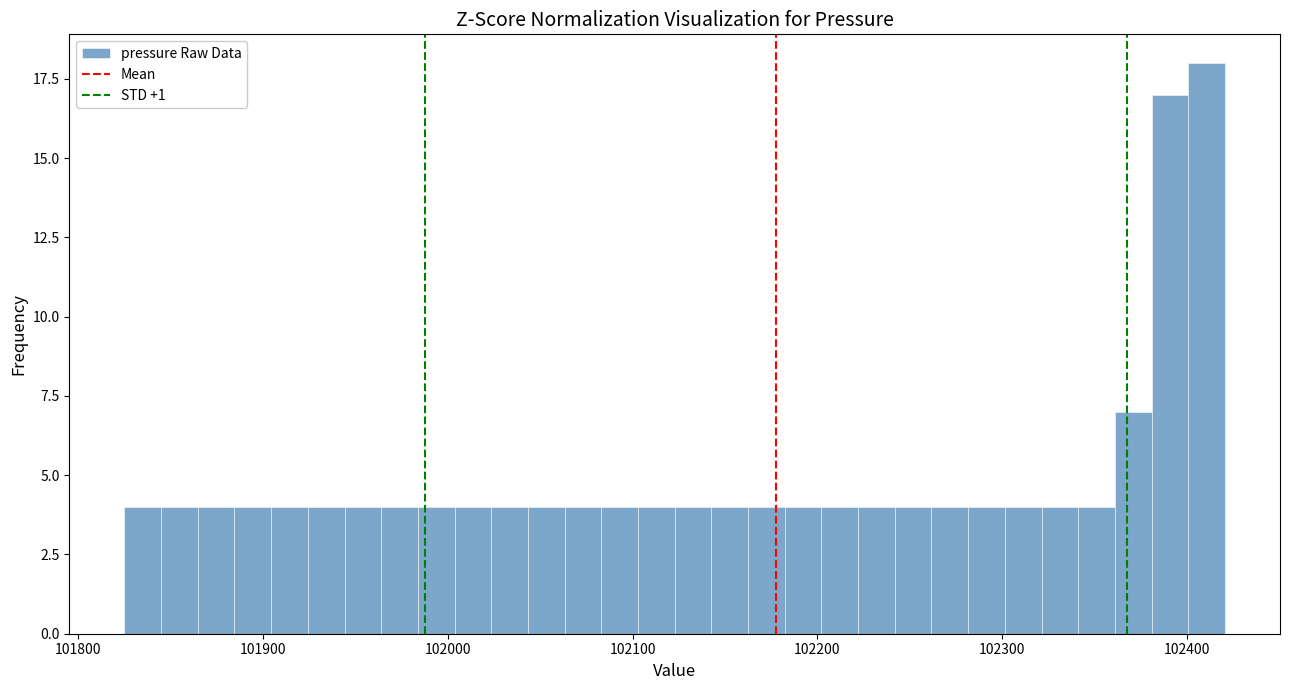

Around what value on the x-axis is the tallest bar? Give the approximate position of its centre, as read against the axis.

102410